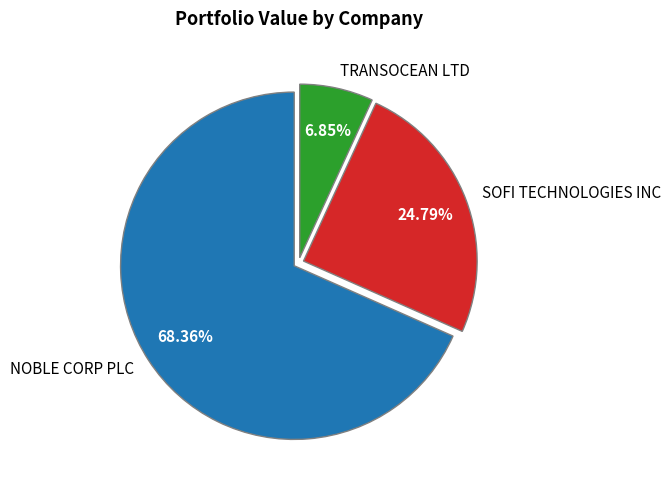

Count the number of slices in the pie.

3